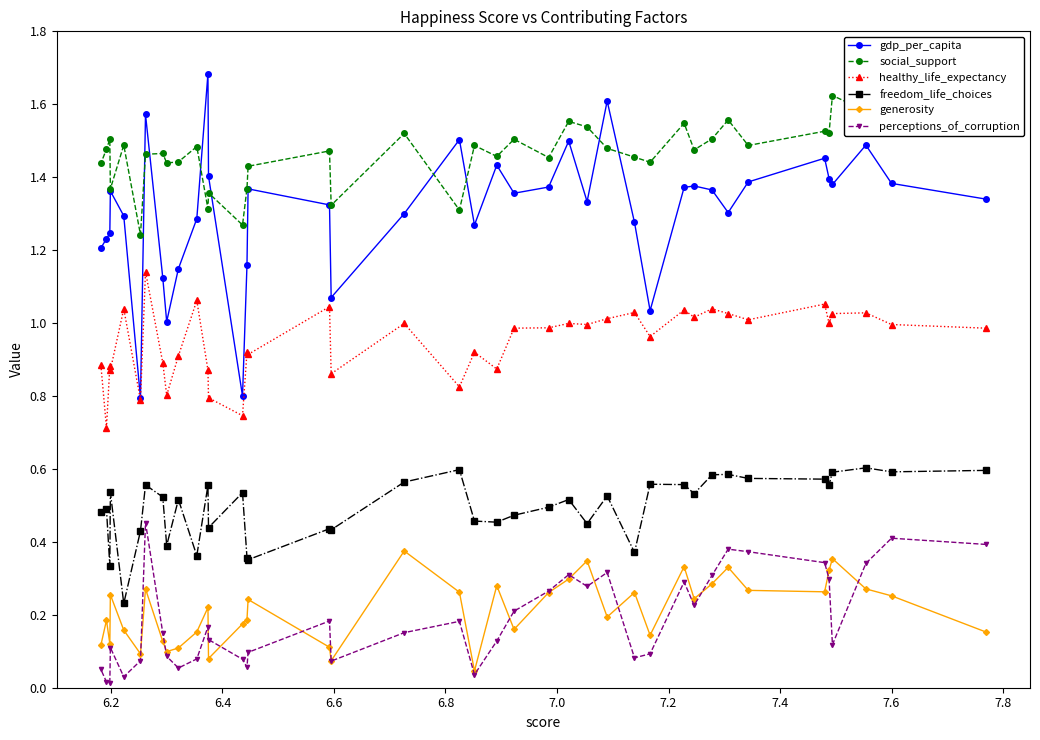

Which series has the largest total across all categories?

social_support